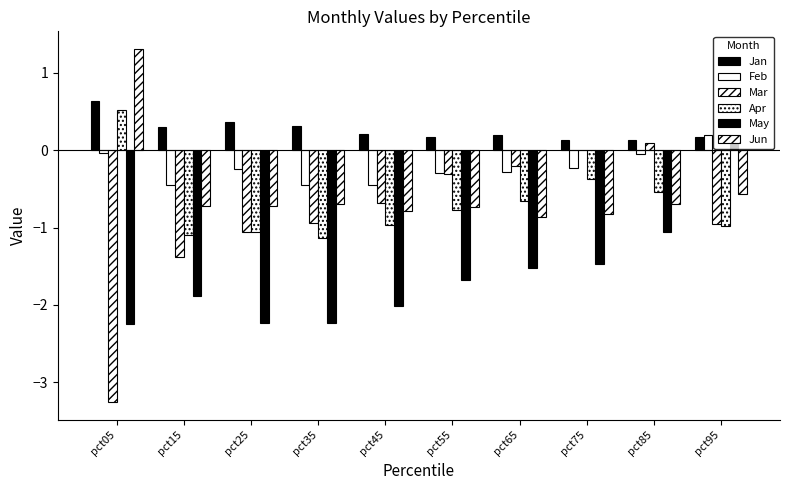

Does the chart contain stacked bars?

No